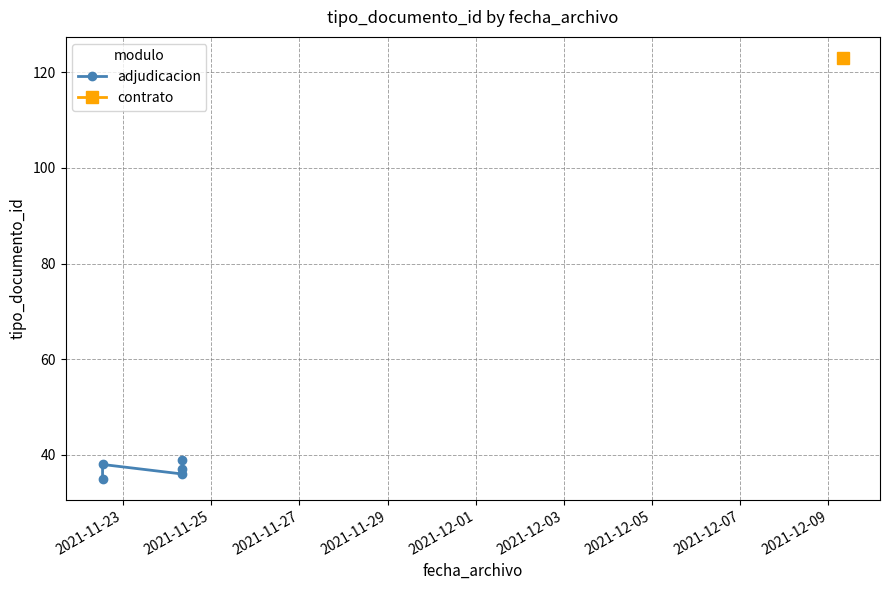

Is this an area chart (filled region under the line)?

No